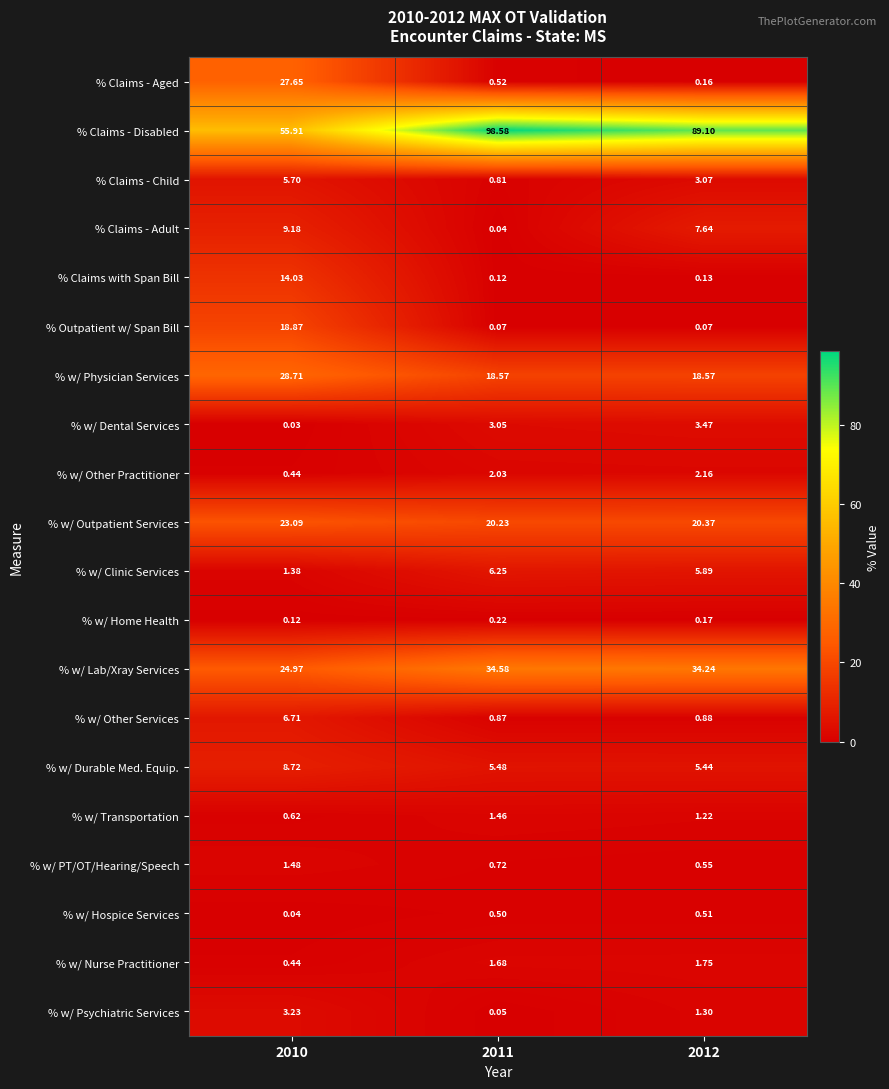

Rank the series by their maximum value, from highest to lowest.

% Claims - Disabled, % w/ Lab/Xray Services, % w/ Physician Services, % Claims - Aged, % w/ Outpatient Services, % Outpatient w/ Span Bill, % Claims with Span Bill, % Claims - Adult, % w/ Durable Med. Equip., % w/ Other Services, % w/ Clinic Services, % Claims - Child, % w/ Dental Services, % w/ Psychiatric Services, % w/ Other Practitioner, % w/ Nurse Practitioner, % w/ PT/OT/Hearing/Speech, % w/ Transportation, % w/ Hospice Services, % w/ Home Health